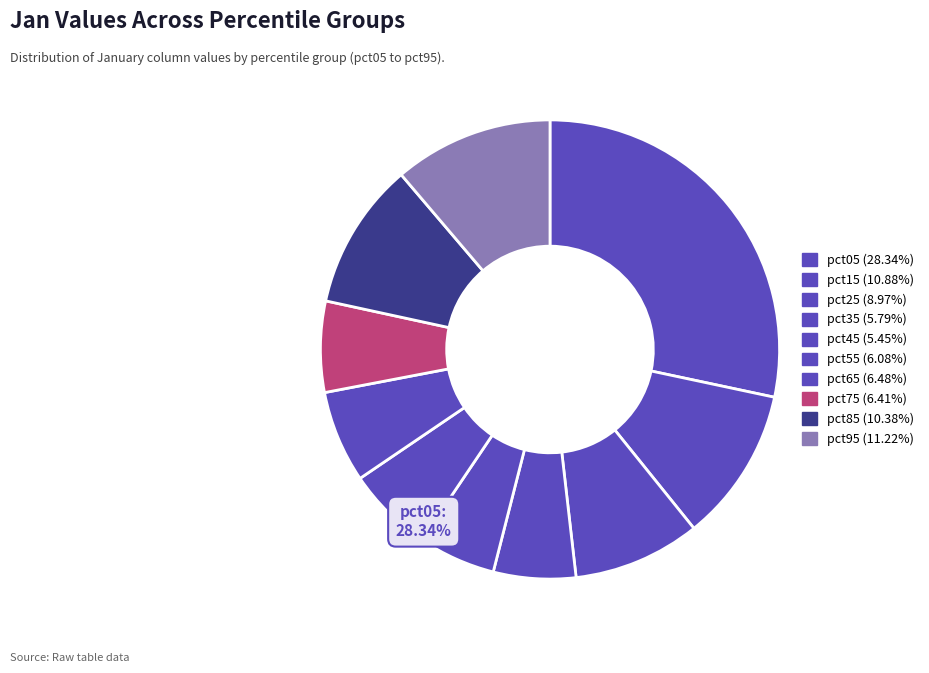

What percentage is NOT represented by pct75?

93.6%